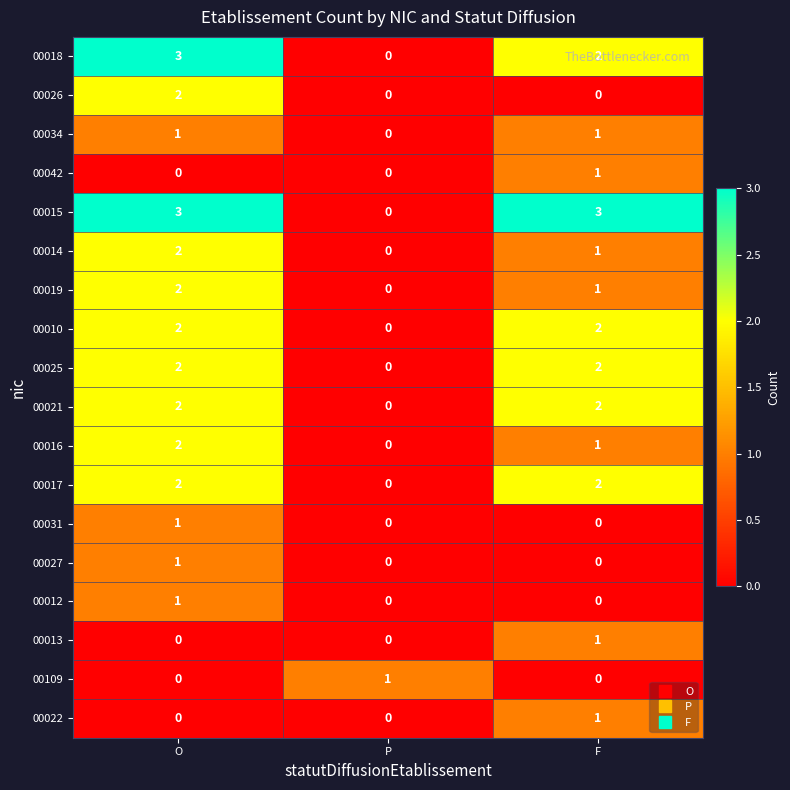

What is the total value across all series at O?

26